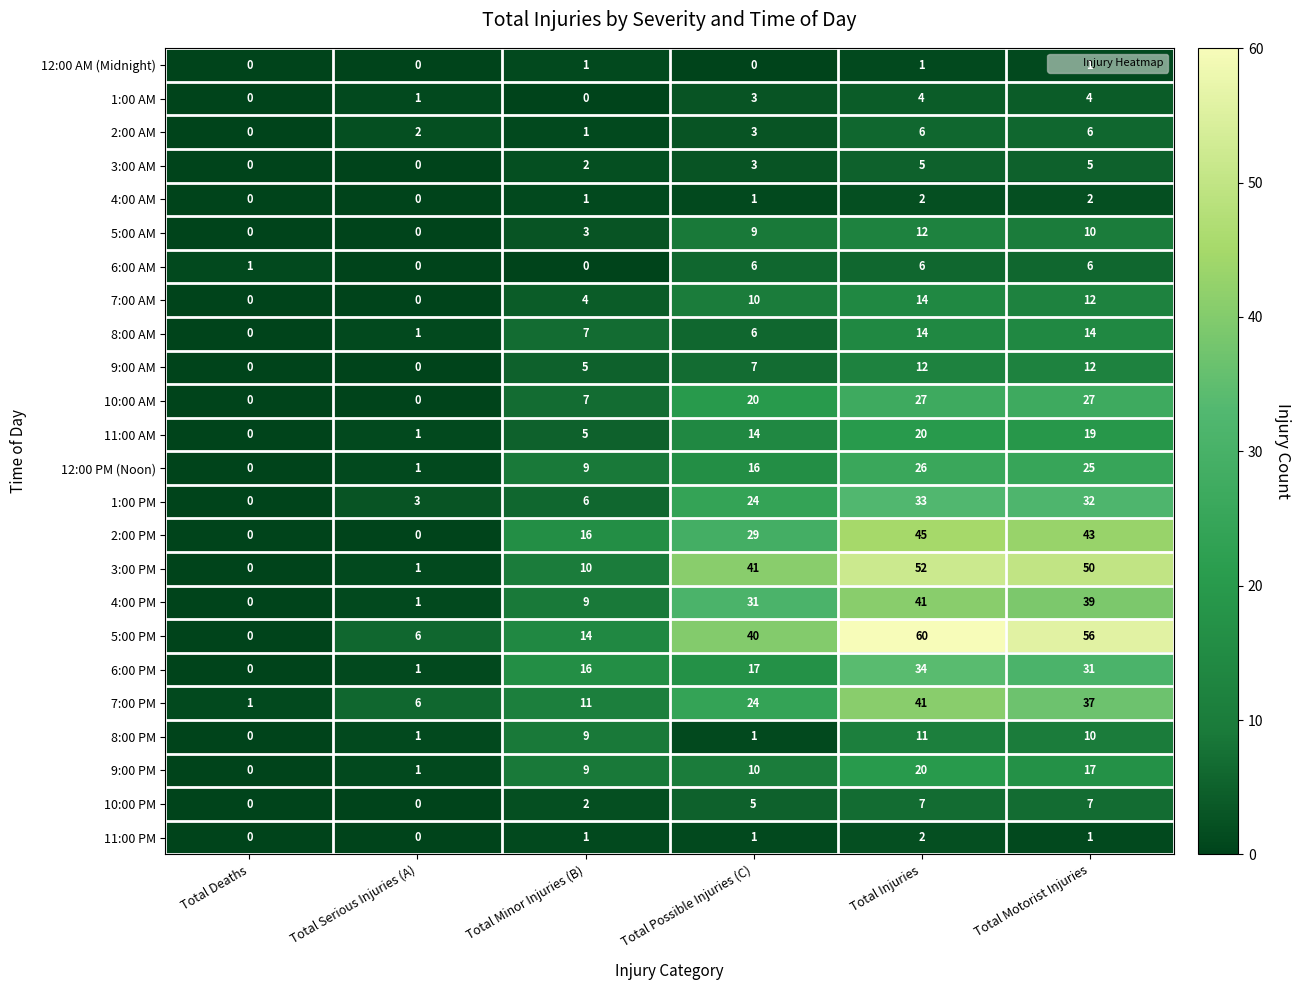

Which series has the largest range (max minus min)?

5:00 PM